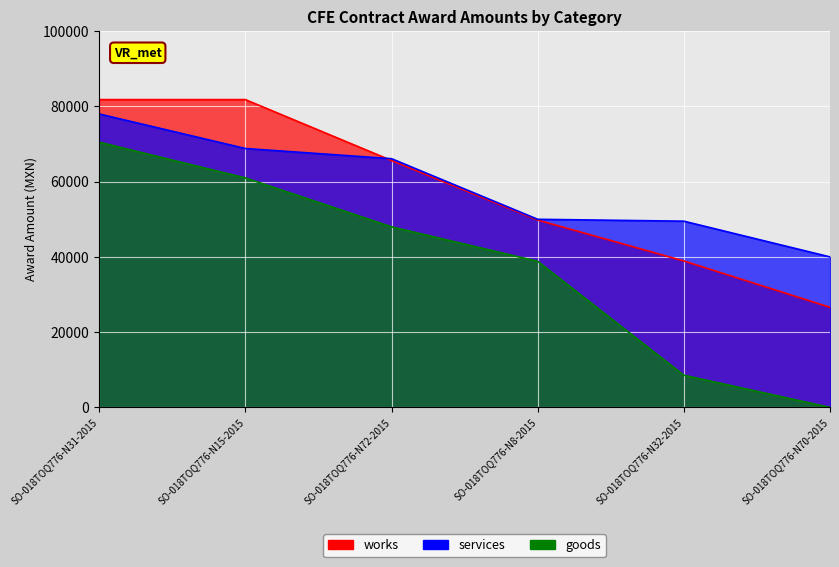

What are all the series names shown in the legend?

works, services, goods